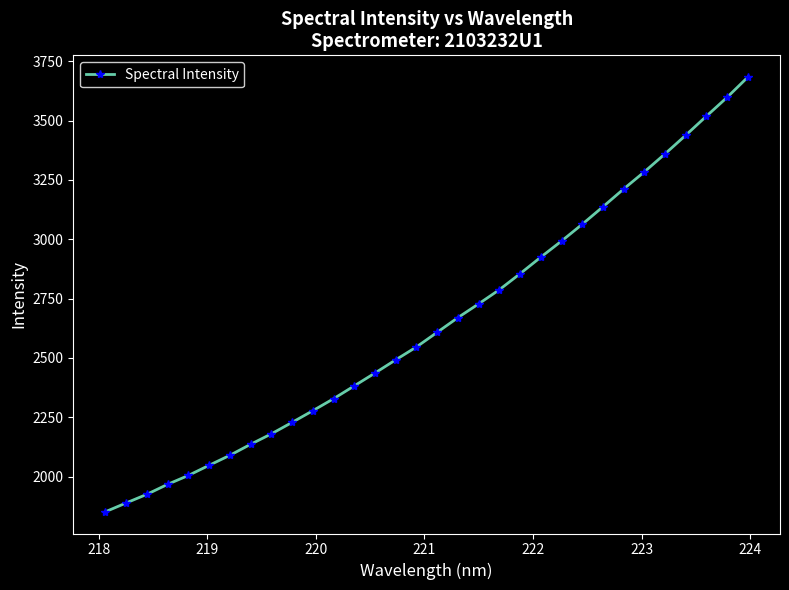

What is the value of the 20th point from the left?

2787.6